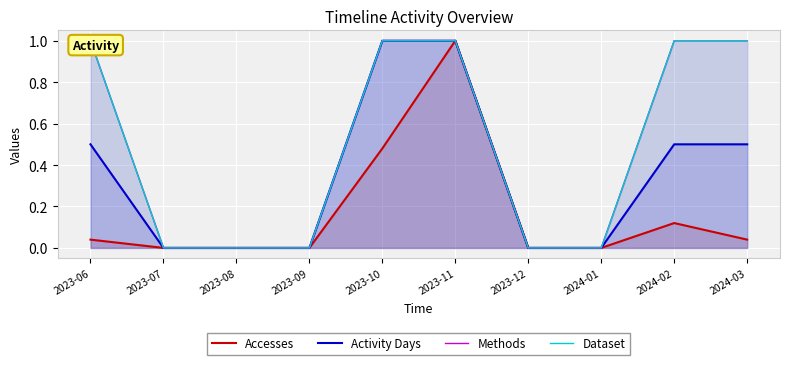

What is the difference between the second highest and minimum values in the Methods series?

1.0